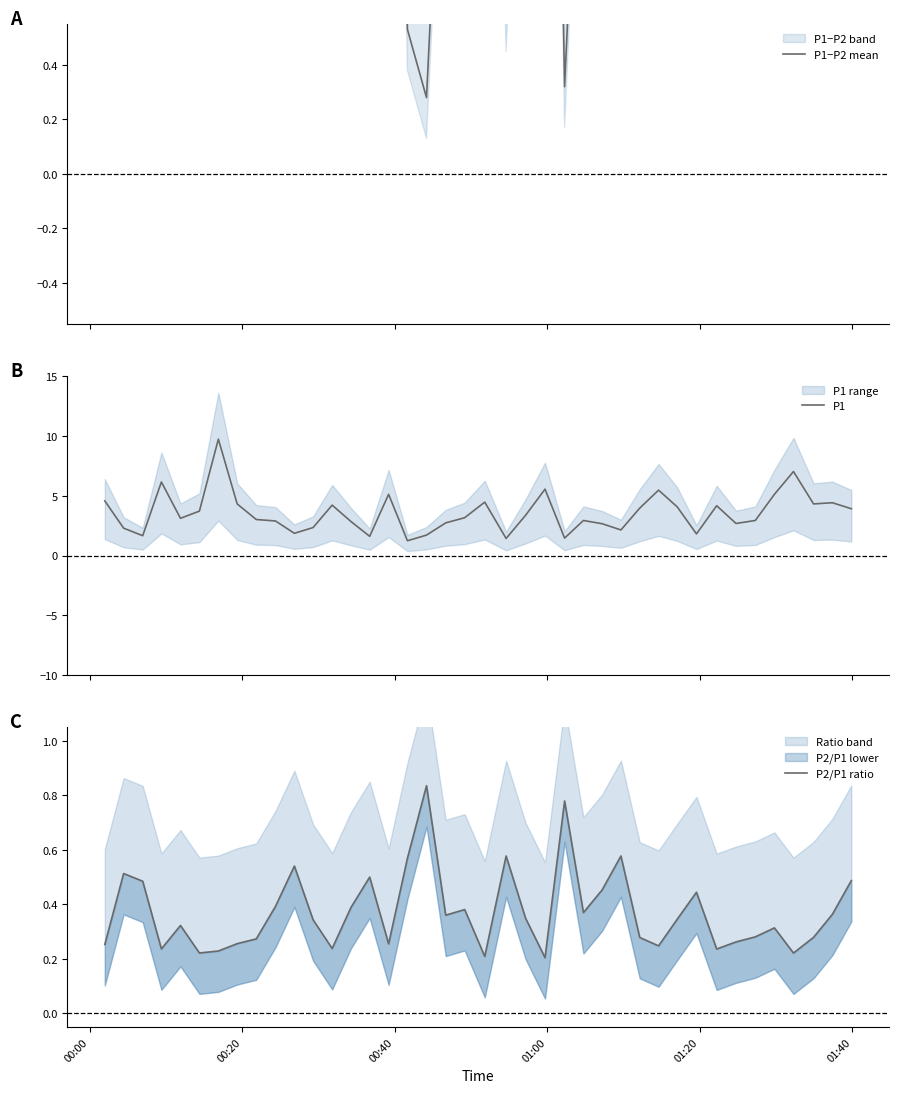

True or false: P1 and P1−P2 mean cross at least once.

False